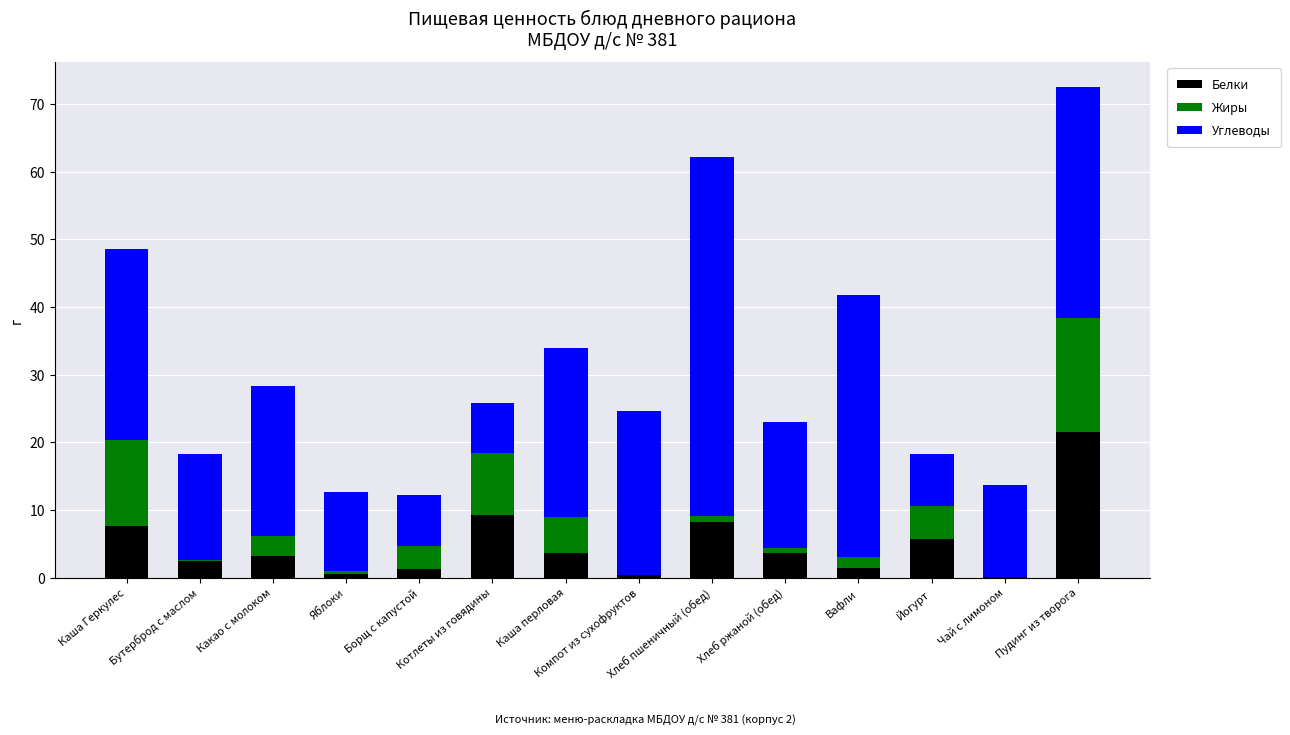

What is the maximum value for Белки?

21.6